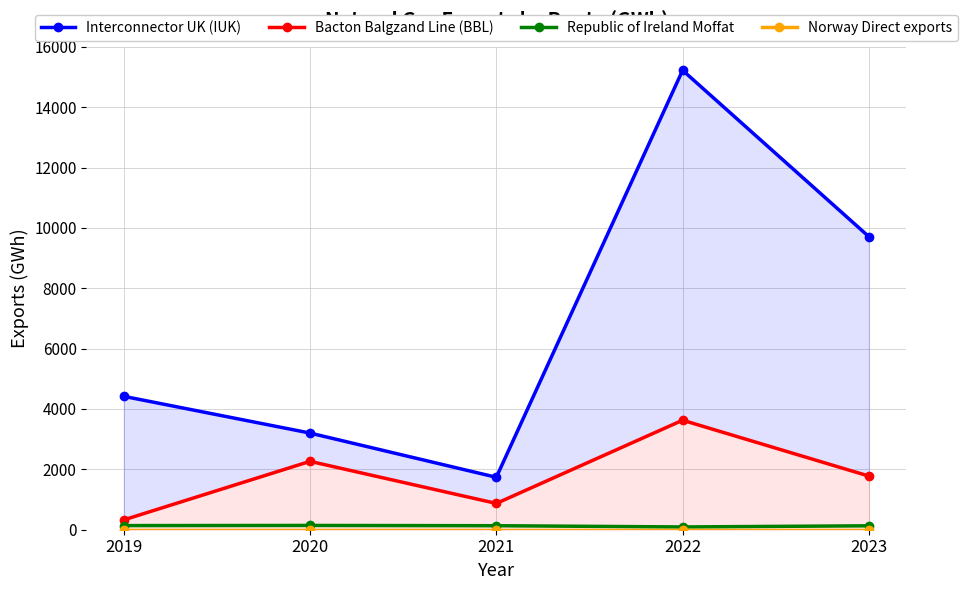

How many lines are shown in the chart?

4